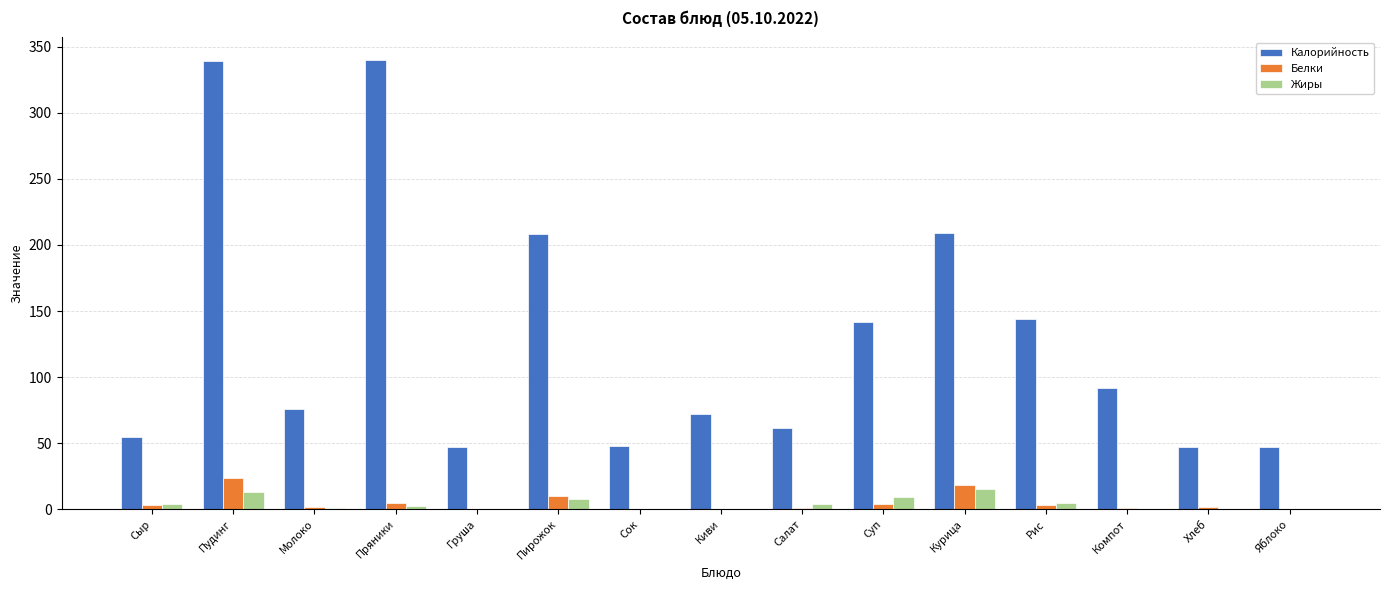

The Калорийность series shows 75.7 at Молоко. True or false?

True